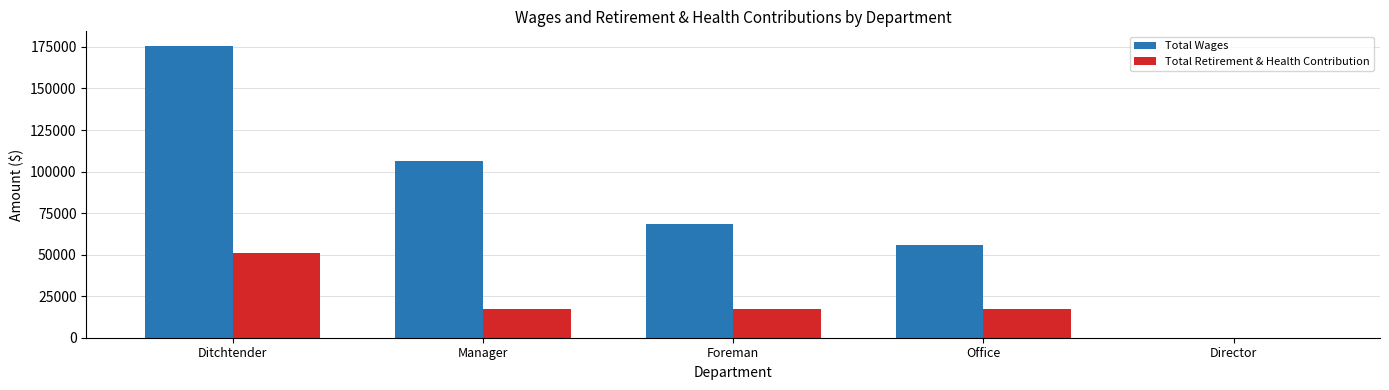

At which category is the sum across all series the highest?

Ditchtender